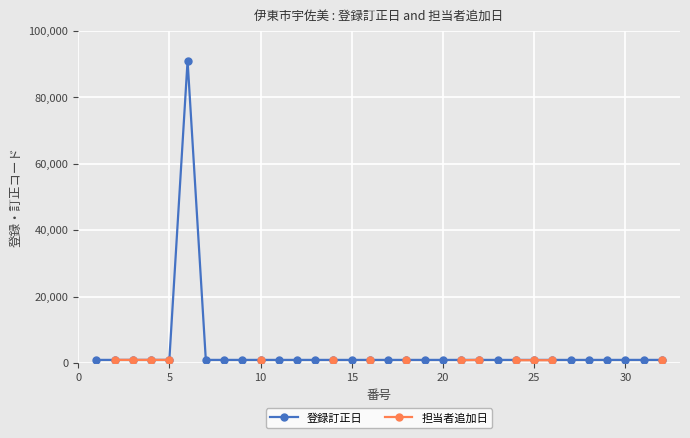

True or false: 担当者追加日 has a value of 1152.8 at 15.

False